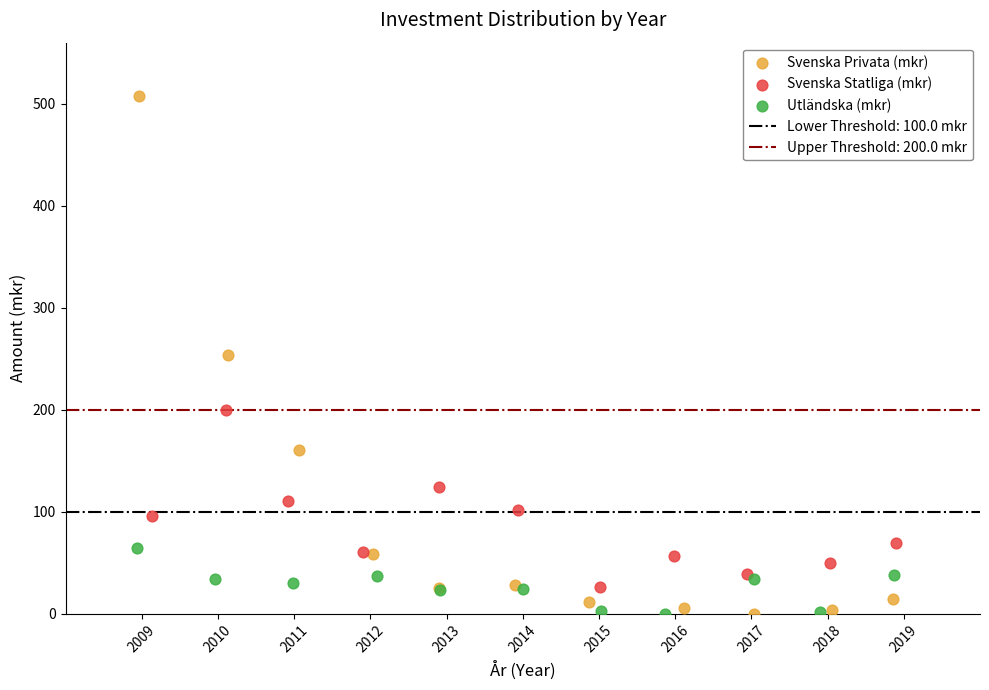

Which series has the widest spread of Y values?

Svenska Privata (mkr)